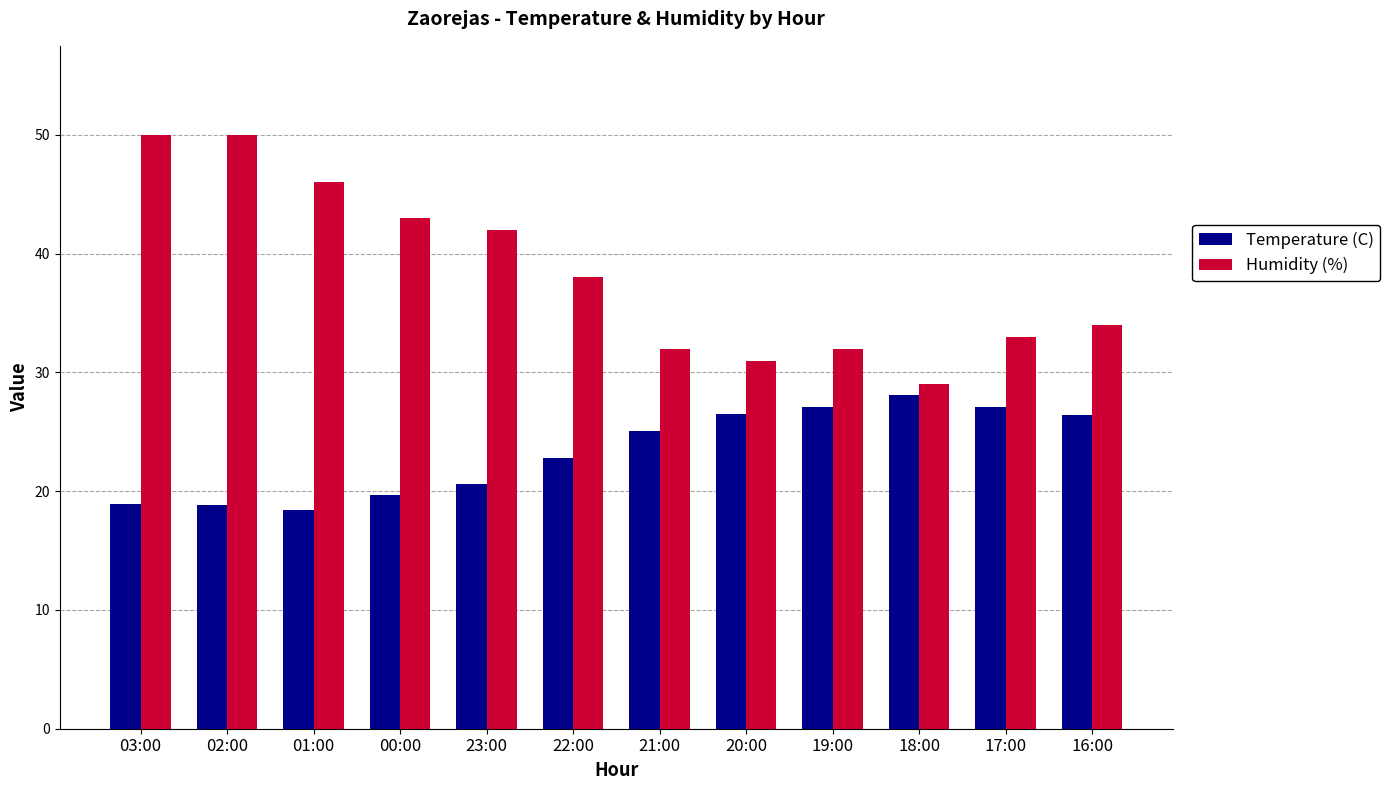

Rank the series at 18:00 from lowest to highest value.

Temperature (C), Humidity (%)